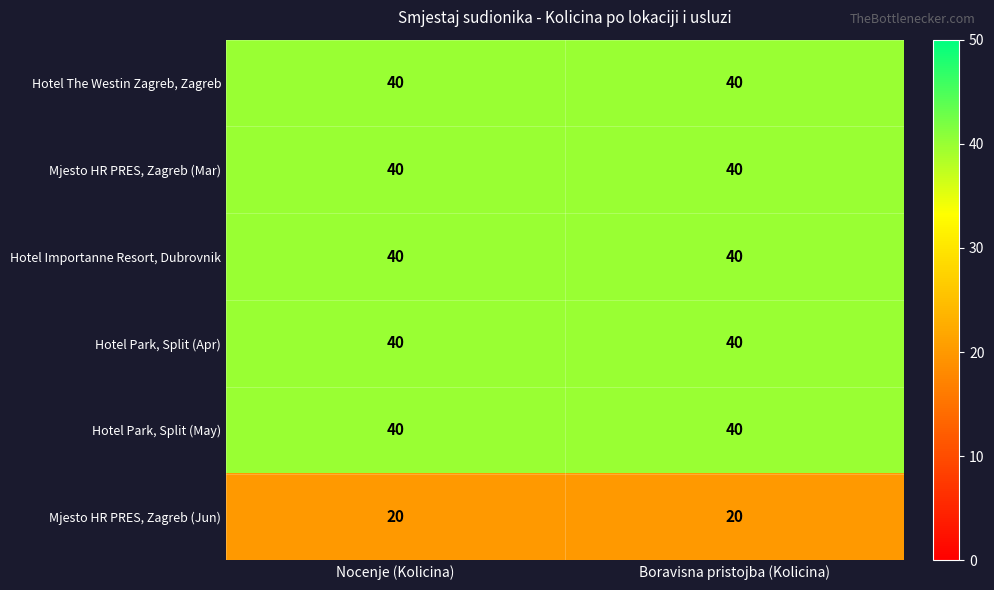

At how many categories does at least one series exceed 38?

2